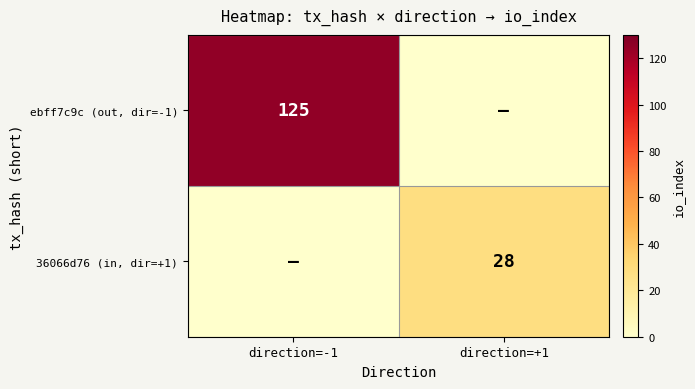

Is the value of 36066d76 (in, dir=+1) at direction=+1 greater than the value of ebff7c9c (out, dir=-1) at direction=-1?

No